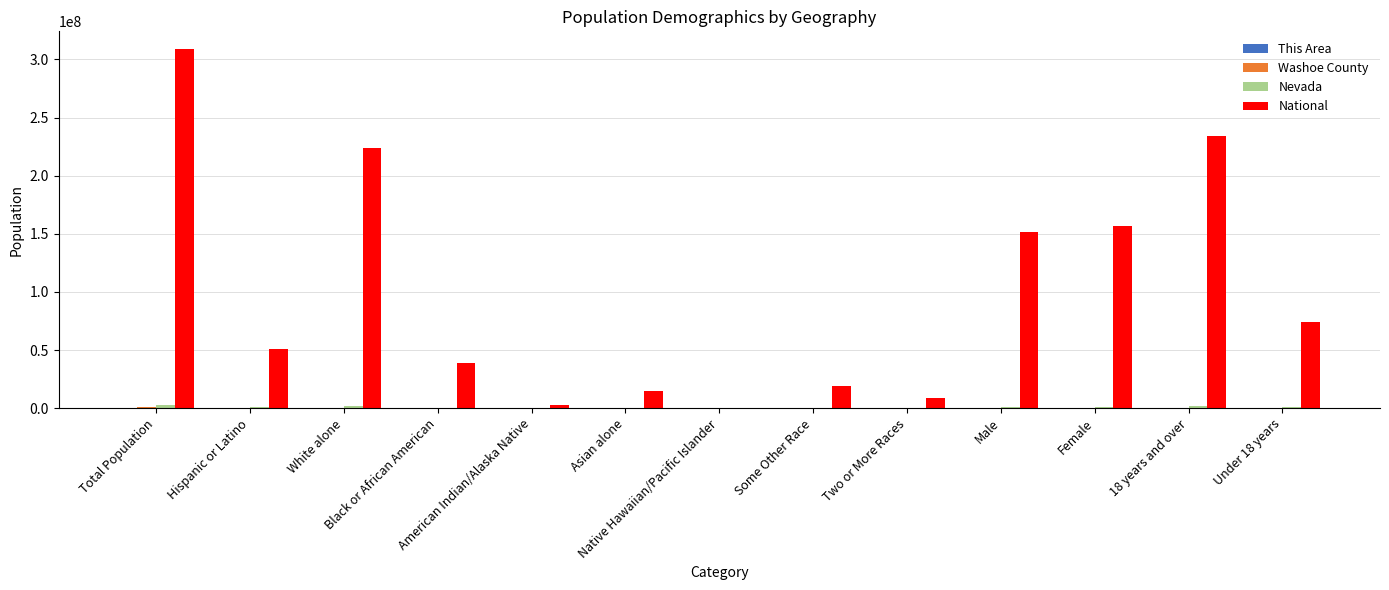

What is the sum of all National values?

1285459746